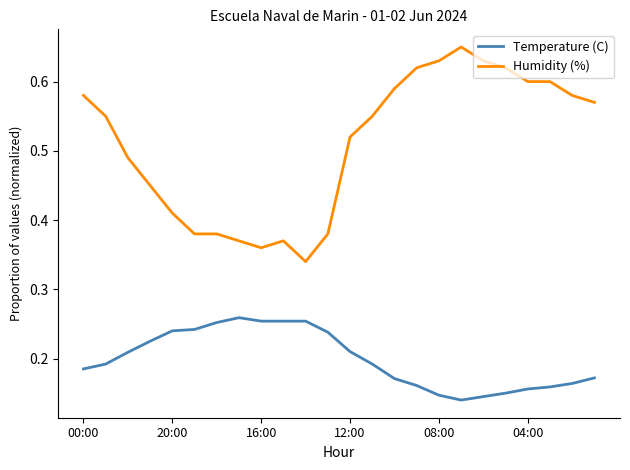

True or false: Humidity (%) has more than 1 interior local peaks.

True